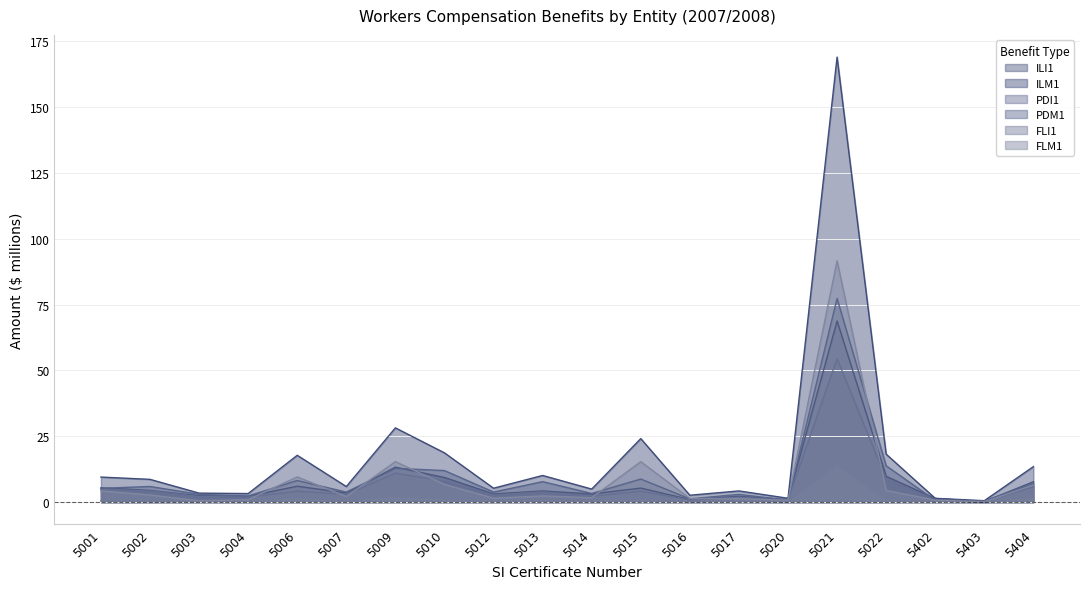

True or false: FLM1 and PDM1 intersect in this chart.

True